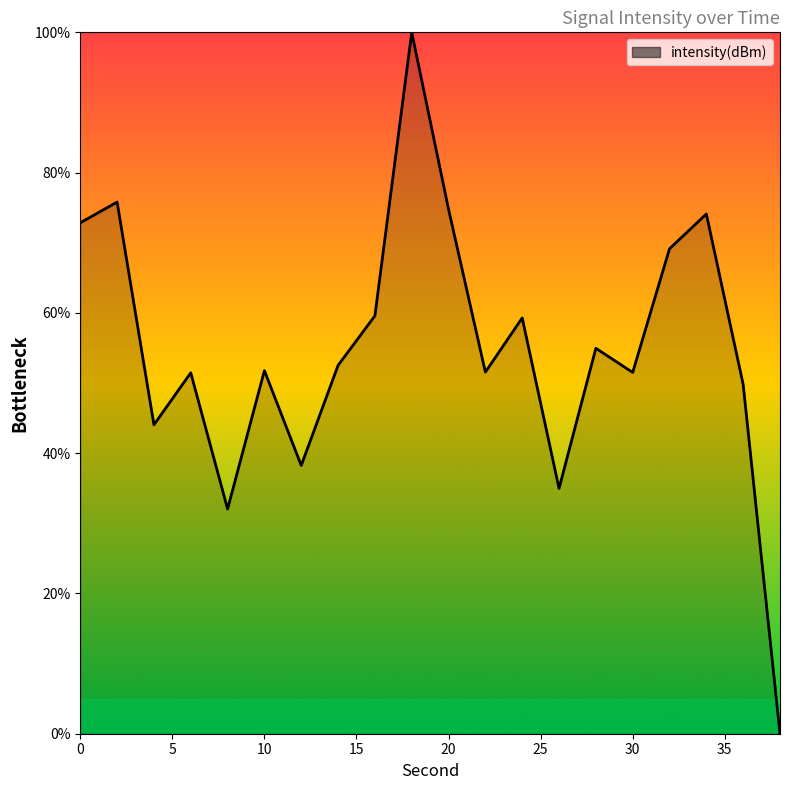

What is the greatest value displayed?

100.0